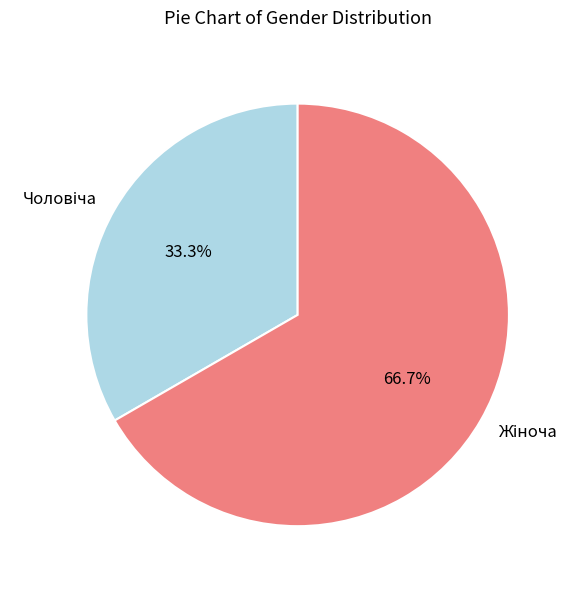

Count the number of slices in the pie.

2